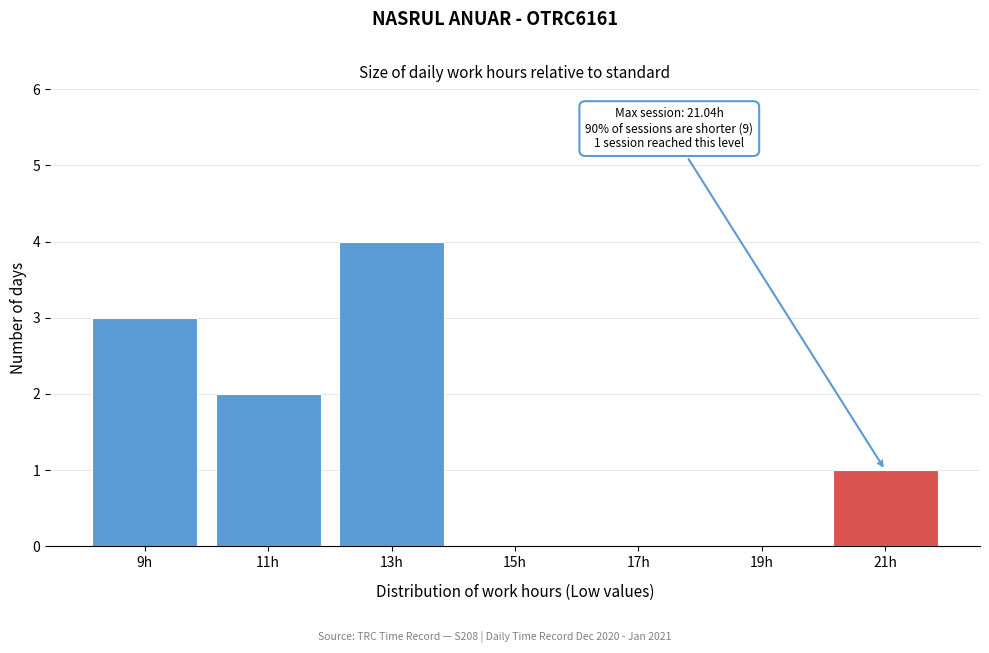

Is it true that the value at 15h is 2?

False